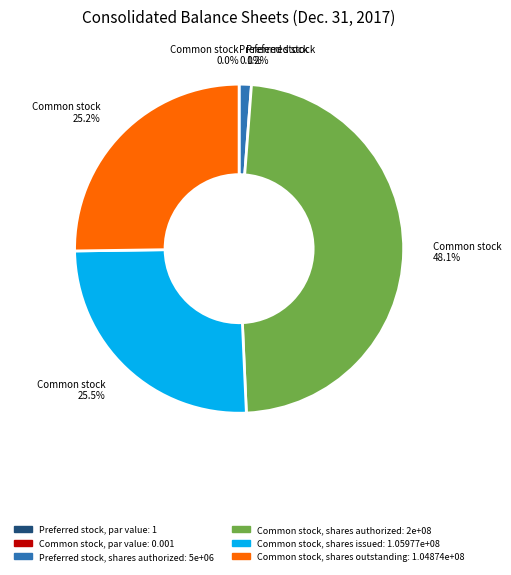

How much of the chart is everything except Preferred stock, shares authorized?

98.8%